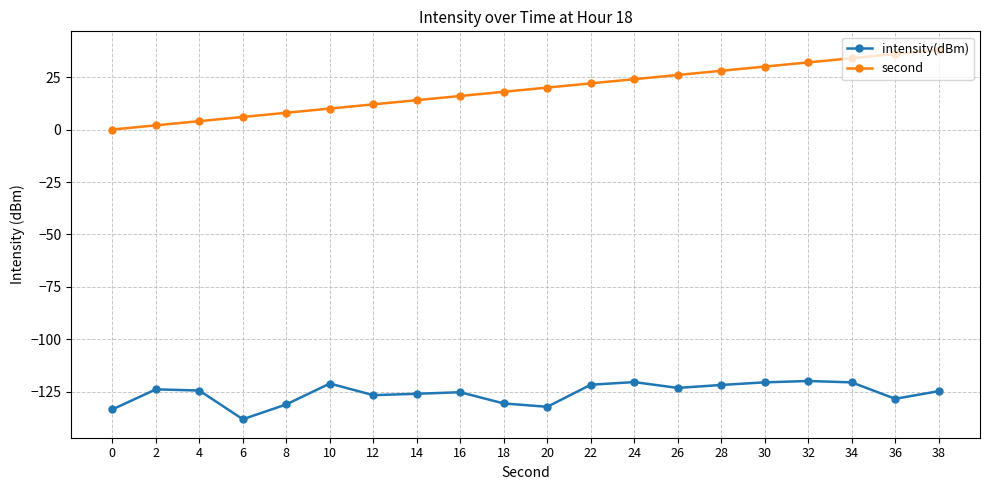

What is the maximum value for second?

38.0